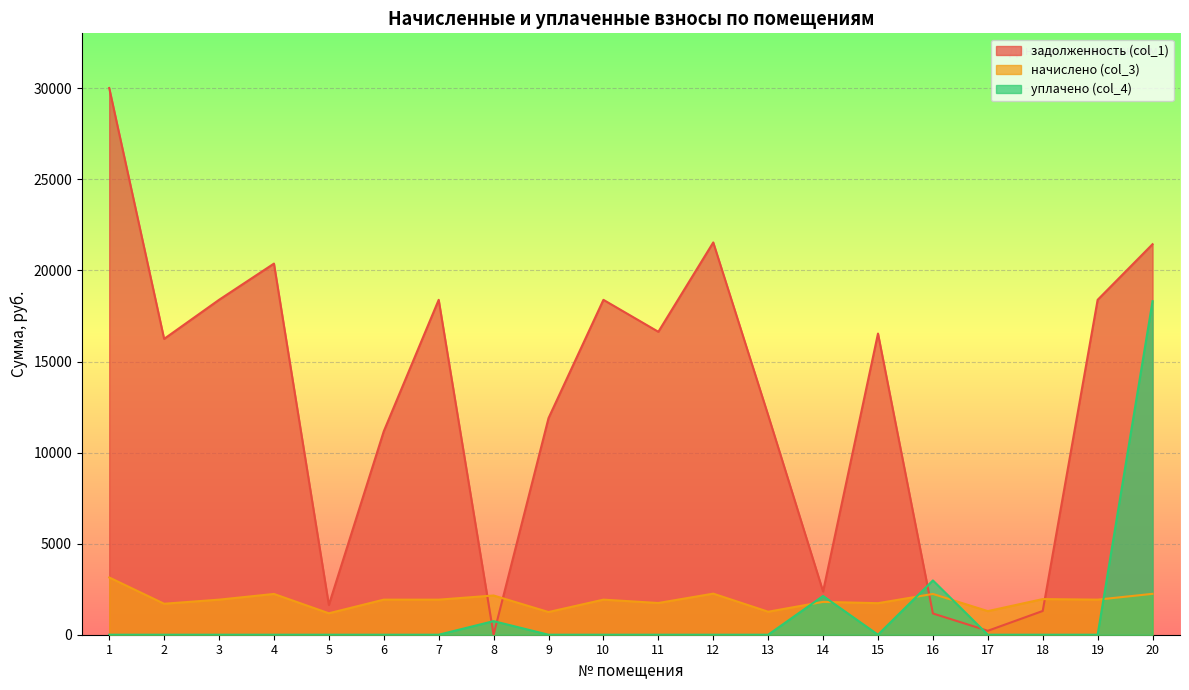

At which category does начислено (col_3) reach its first local peak?

4